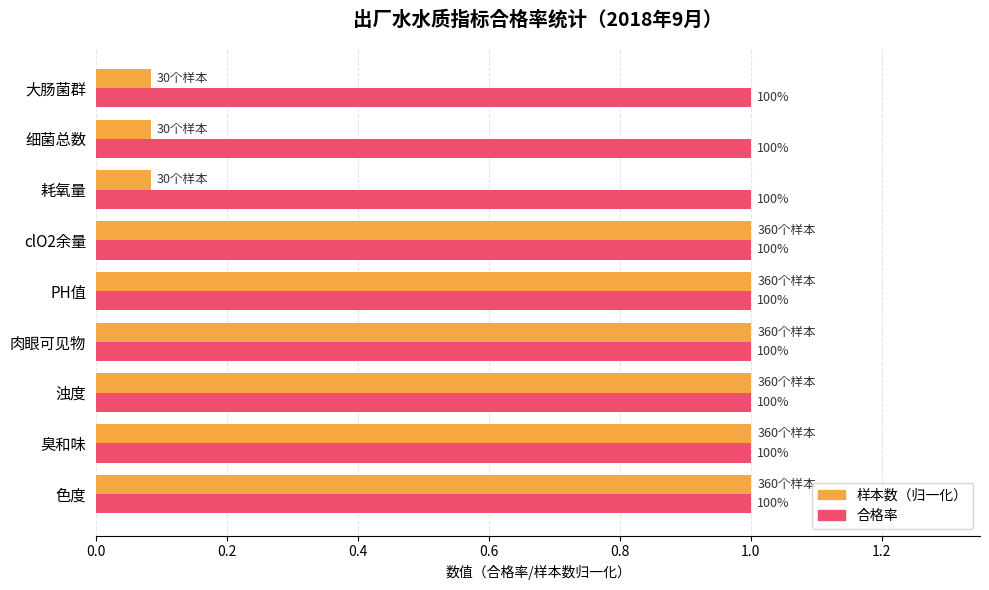

What are all the series names shown in the legend?

样本数（归一化）, 合格率